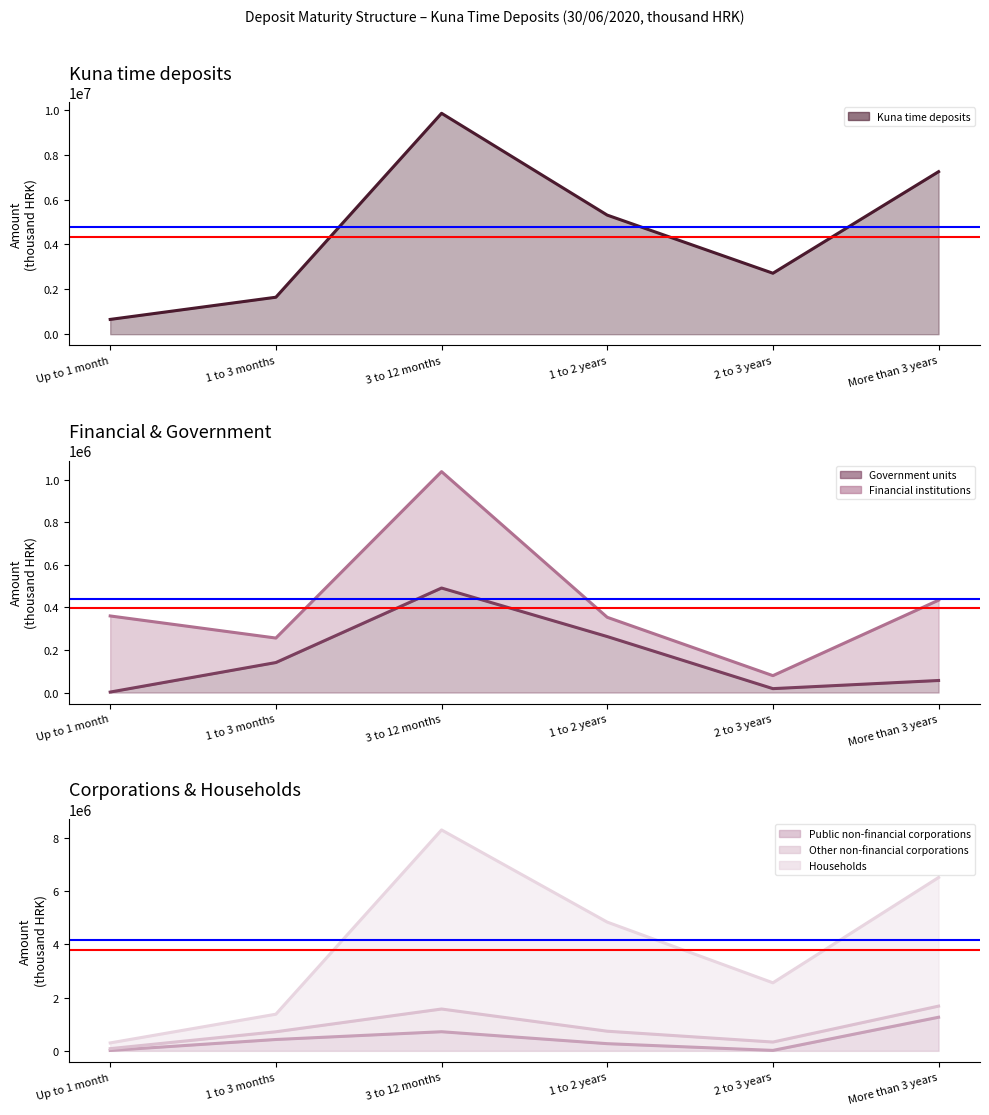

True or false: Government units and Kuna time deposits intersect in this chart.

False